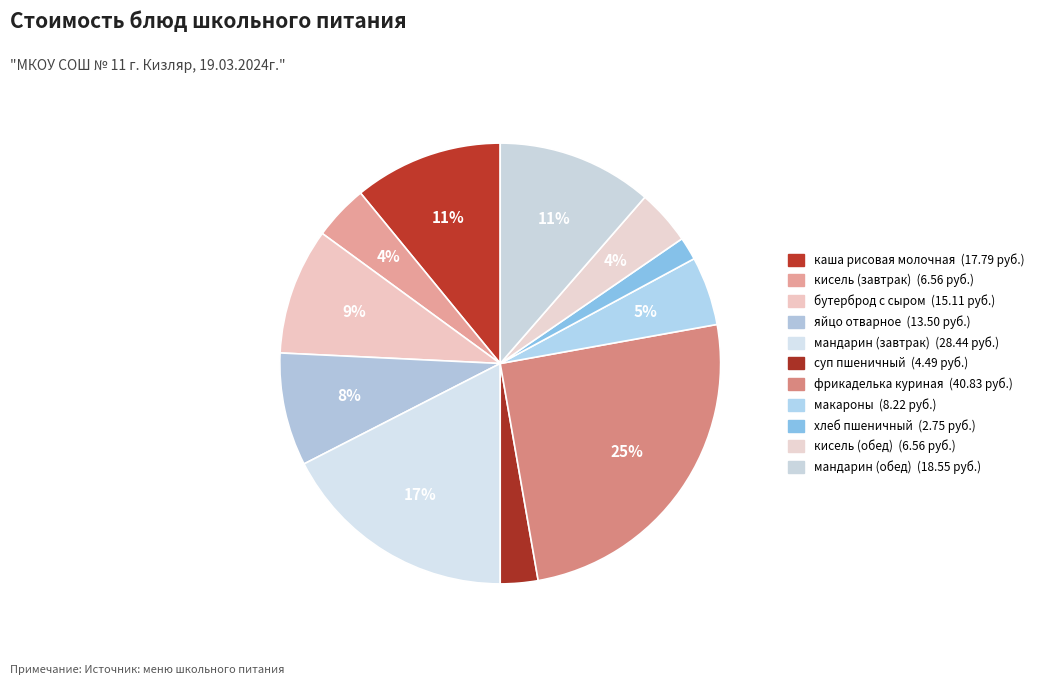

How many slices are in this pie chart?

11